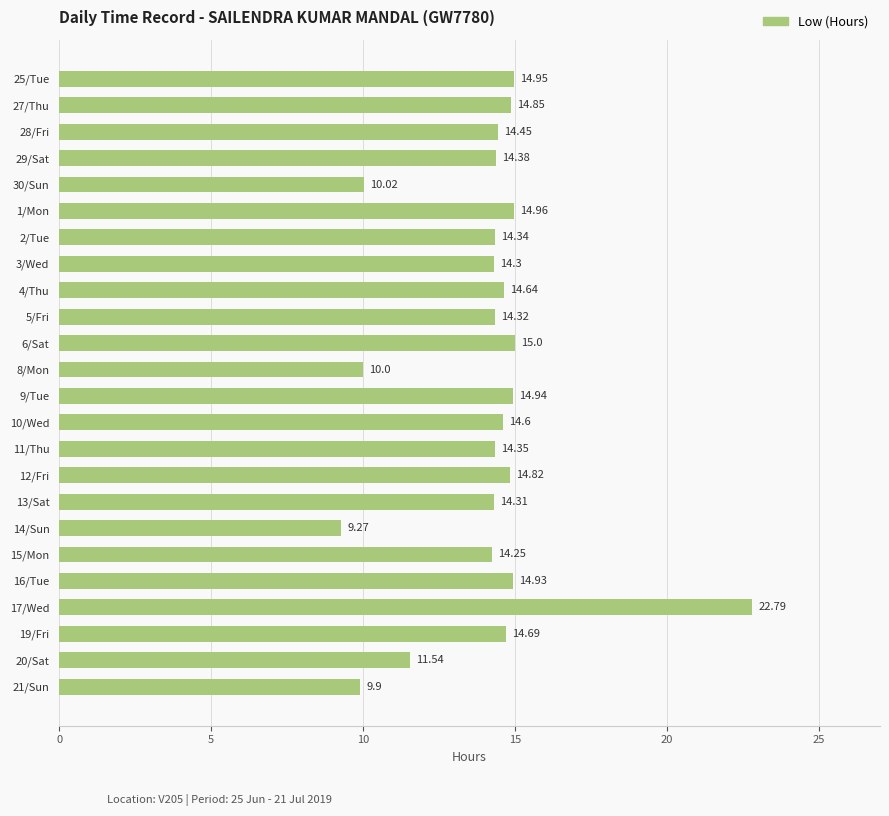

List the labels in order of value, largest first.

17/Wed, 6/Sat, 1/Mon, 25/Tue, 9/Tue, 16/Tue, 27/Thu, 12/Fri, 19/Fri, 4/Thu, 10/Wed, 28/Fri, 29/Sat, 11/Thu, 2/Tue, 5/Fri, 13/Sat, 3/Wed, 15/Mon, 20/Sat, 30/Sun, 8/Mon, 21/Sun, 14/Sun